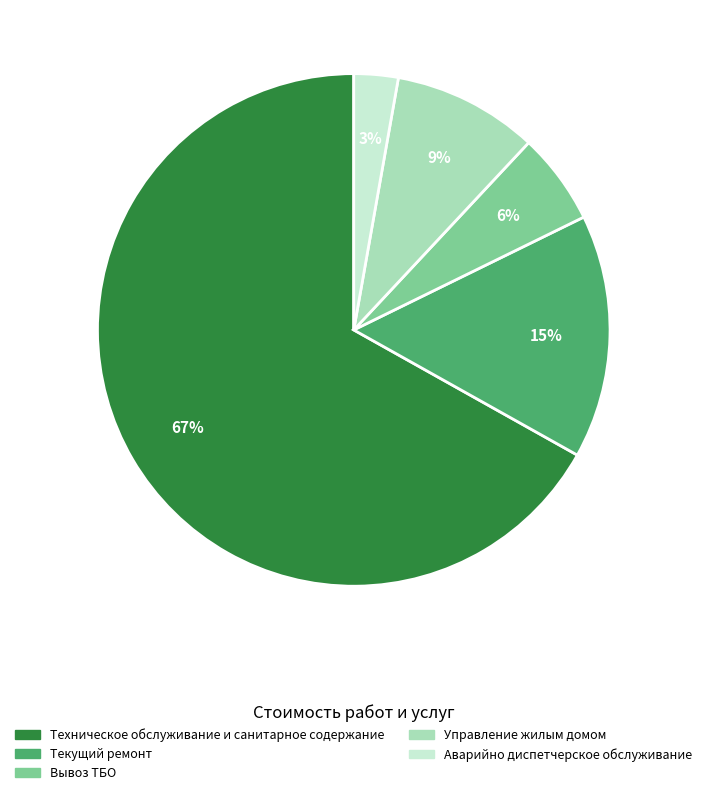

To the nearest percent, what is the combined percentage of Вывоз ТБО and Текущий ремонт?

21%